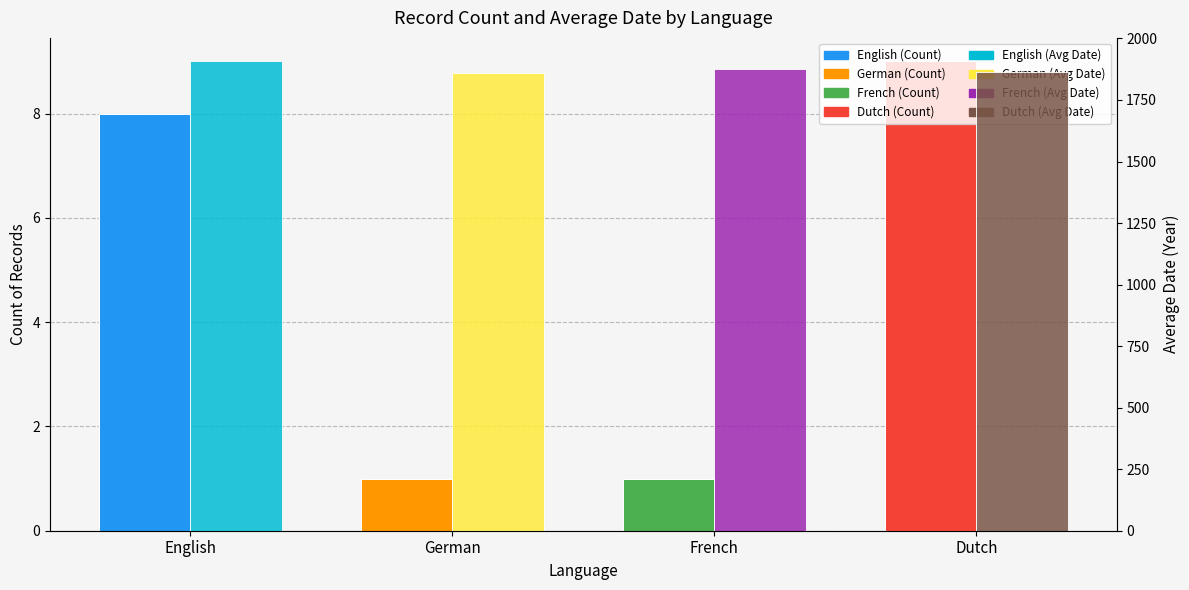

Is it true that Avg Date equals 1027 at Dutch?

False